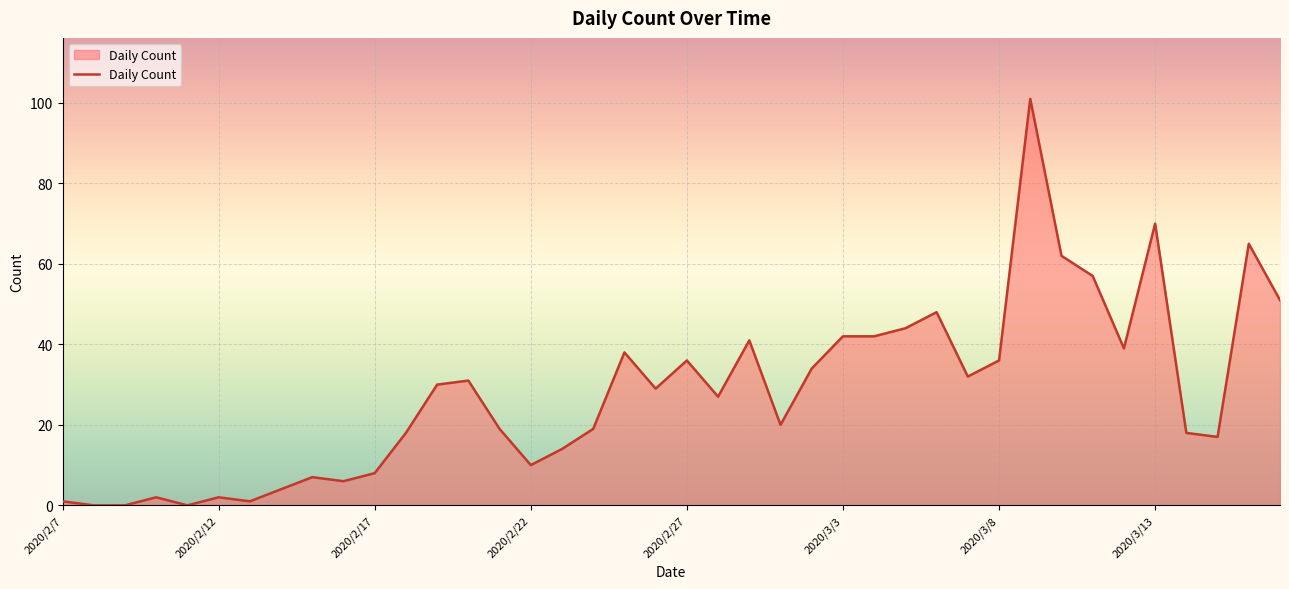

What is the maximum value shown in the chart?

101